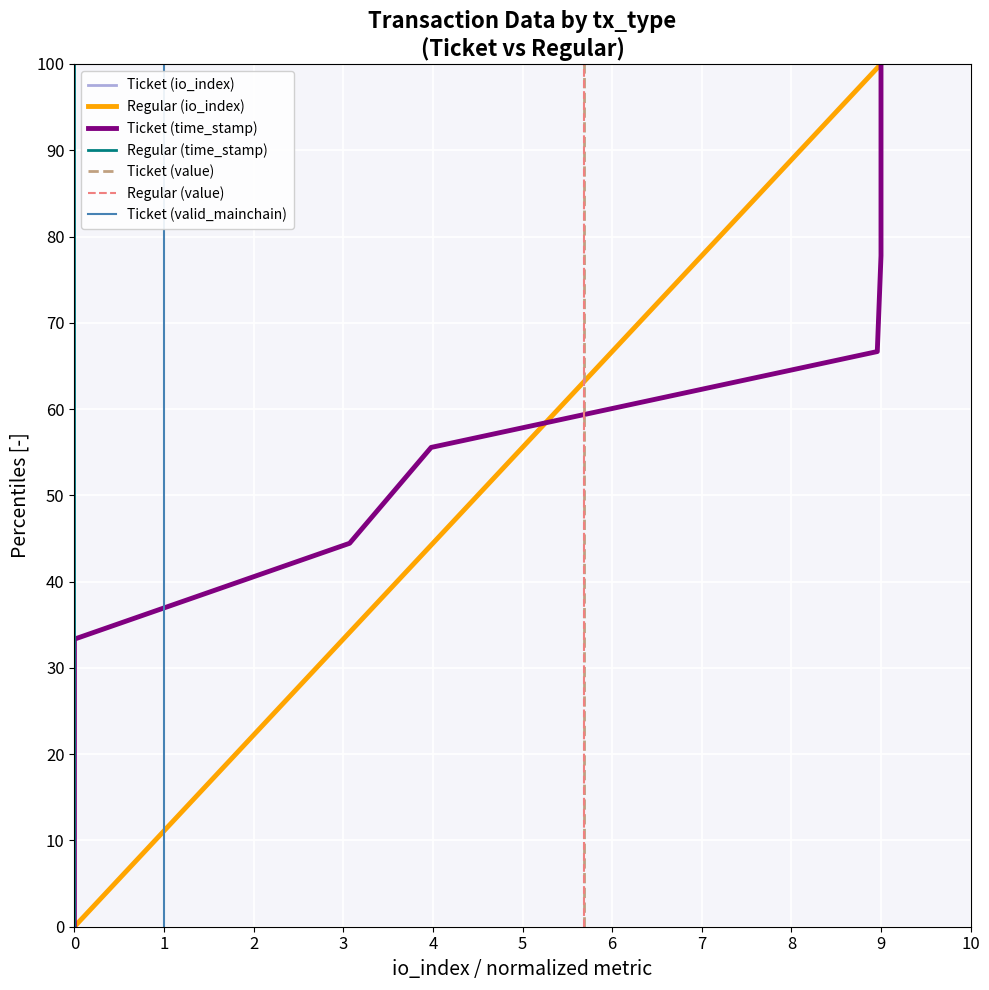

The value of Regular (io_index) at 4 is 44.4. True or false?

True